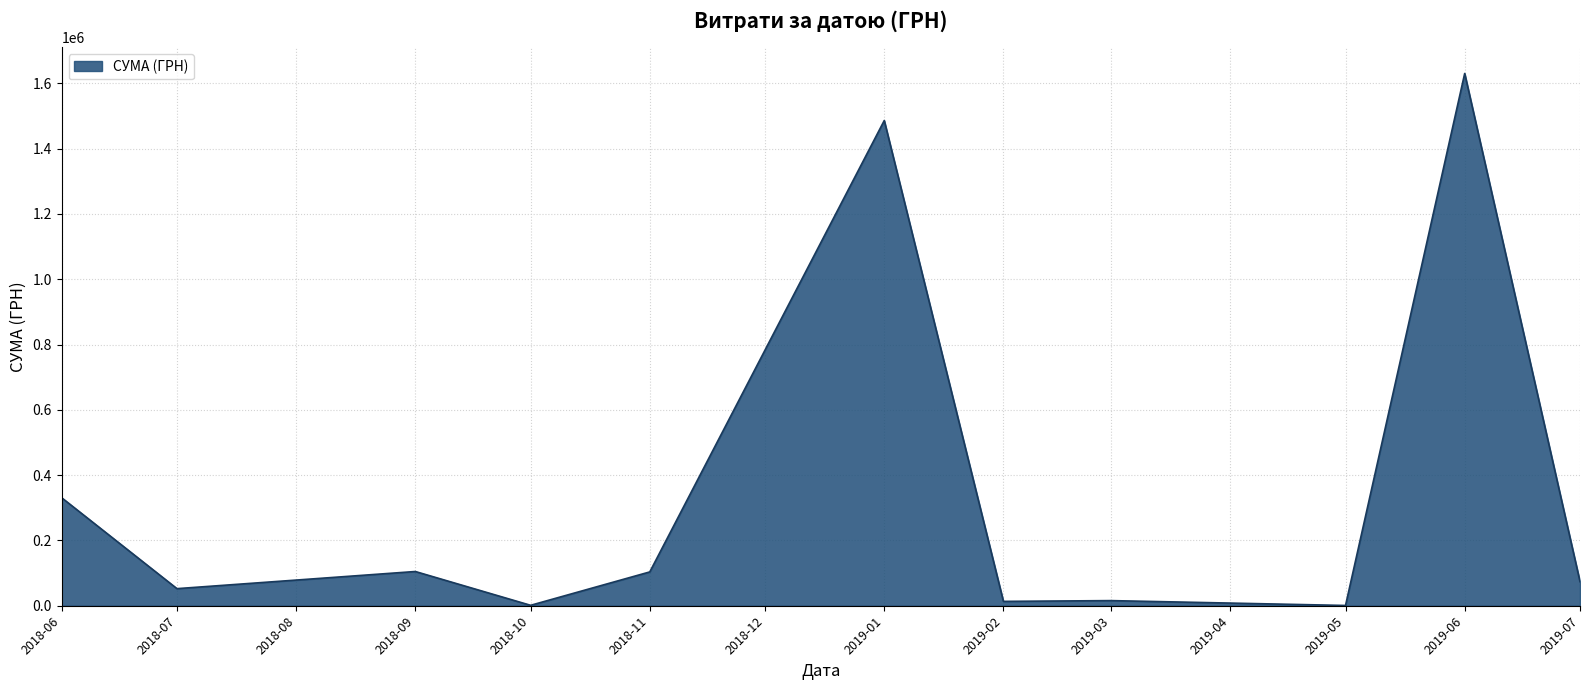

What is the change in value from 2019-06 to 2019-07?

-1556223.5